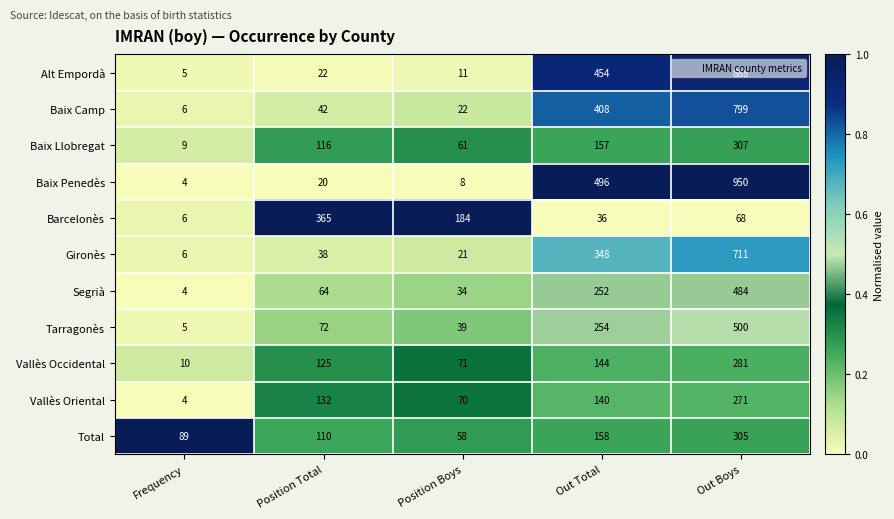

Rank the series by their maximum value, from lowest to highest.

Vallès Oriental, Vallès Occidental, Total, Baix Llobregat, Barcelonès, Segrià, Tarragonès, Gironès, Baix Camp, Alt Empordà, Baix Penedès